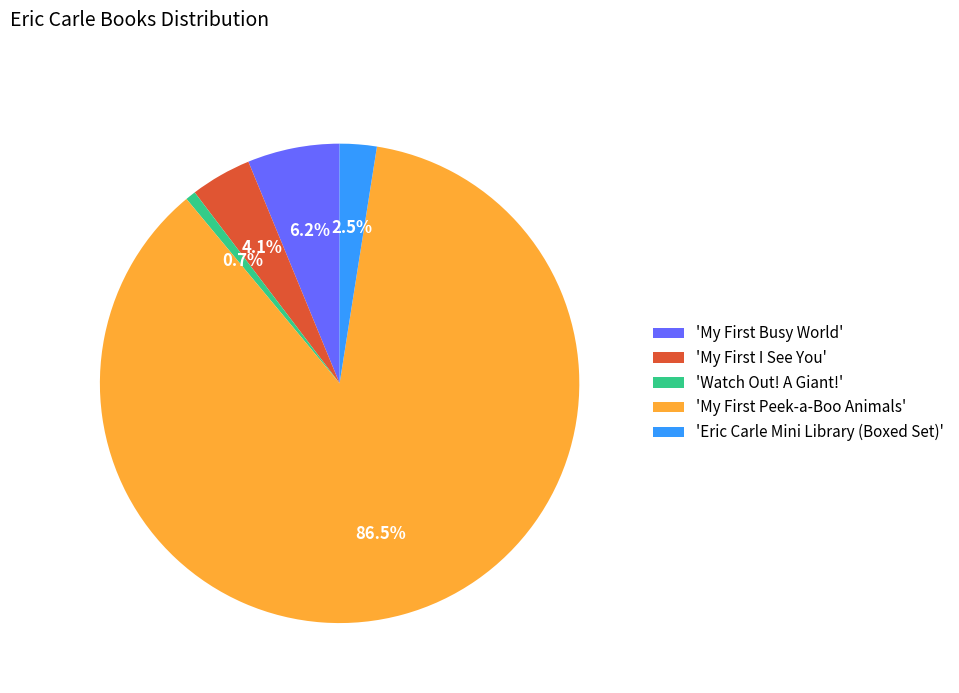

Which category has the biggest portion of the pie?

'My First Peek-a-Boo Animals'